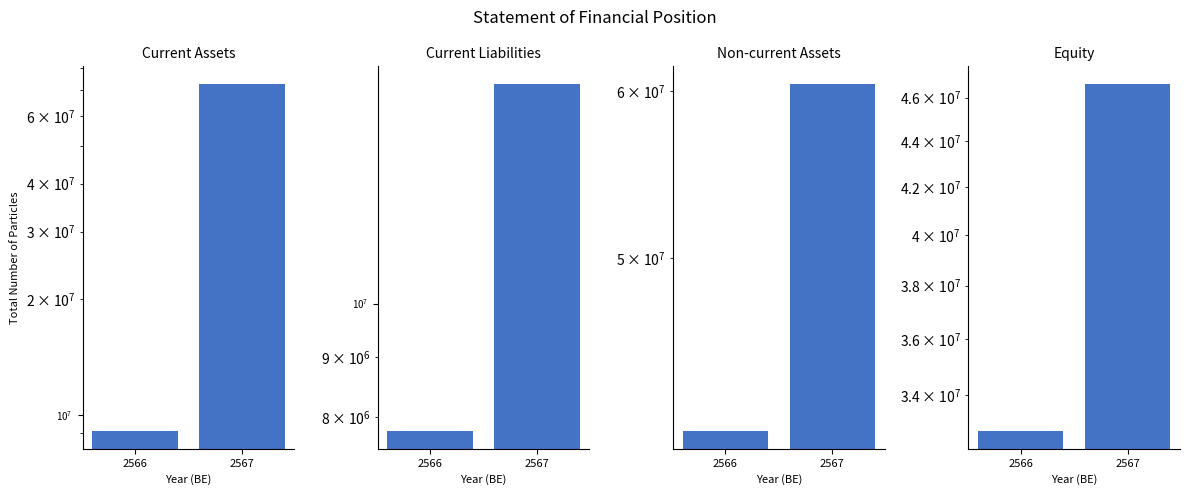

What is the maximum value shown in the chart?

72710635.2